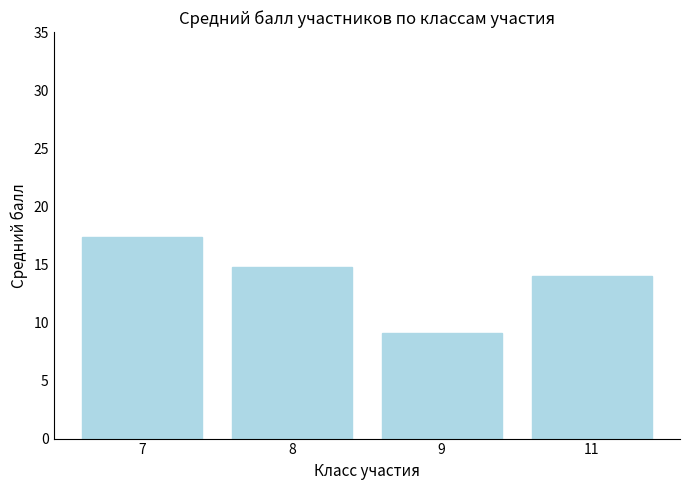

Approximately how many times larger is the value at 7 compared to 8?

1.2